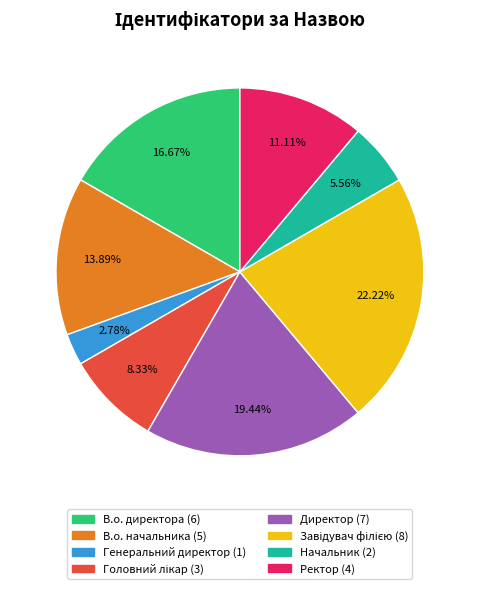

Is the sum of Директор and Ректор greater than half?

No